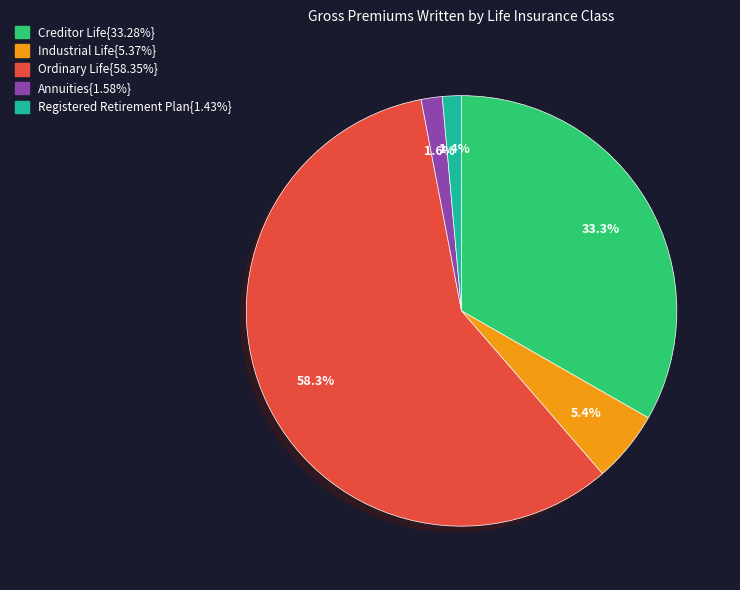

How many segments does this pie chart have?

5